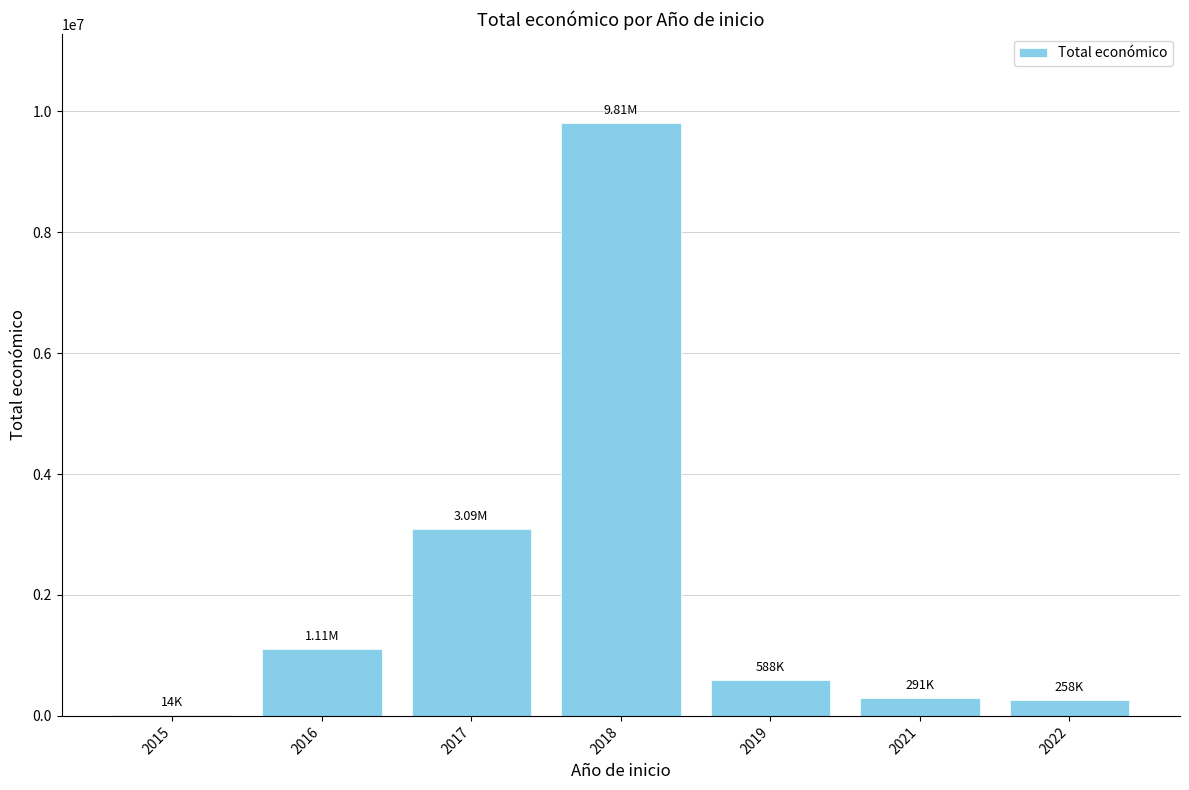

What is the change in value from 2017 to 2019?

-2499376